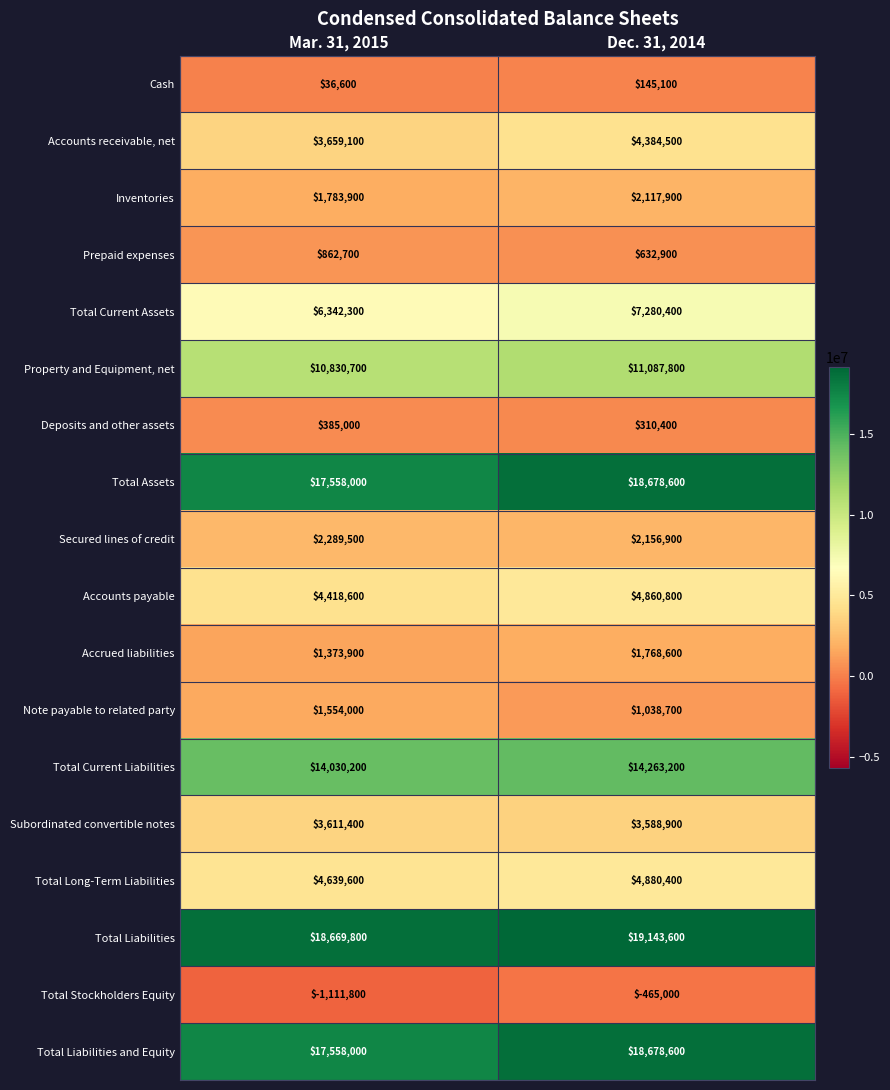

At which label is Total Stockholders Equity closest to -788400?

Mar. 31, 2015